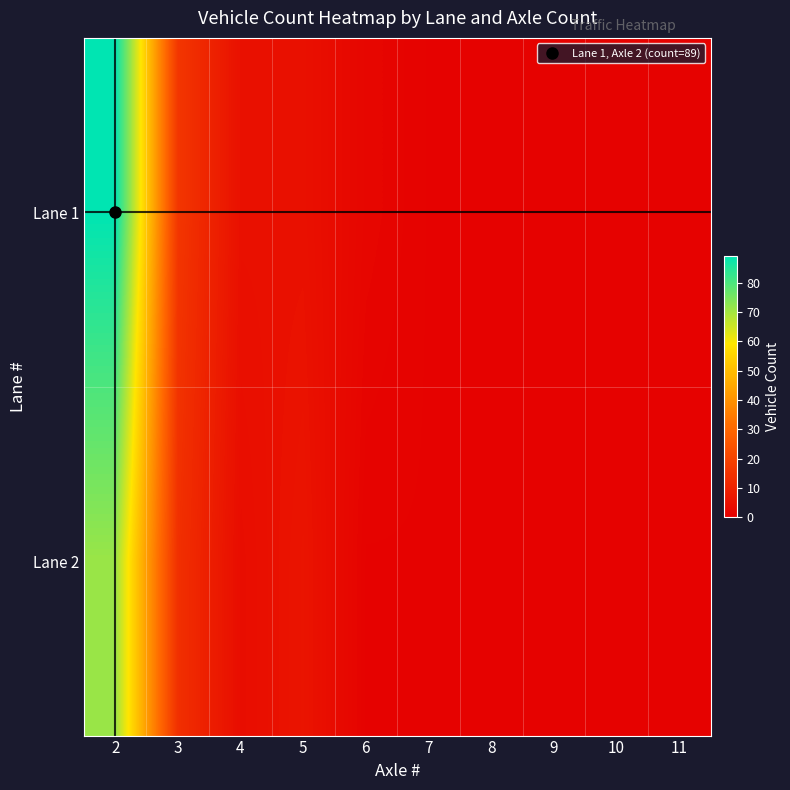

Rank the series at 9 from lowest to highest value.

Lane 1, Lane 2